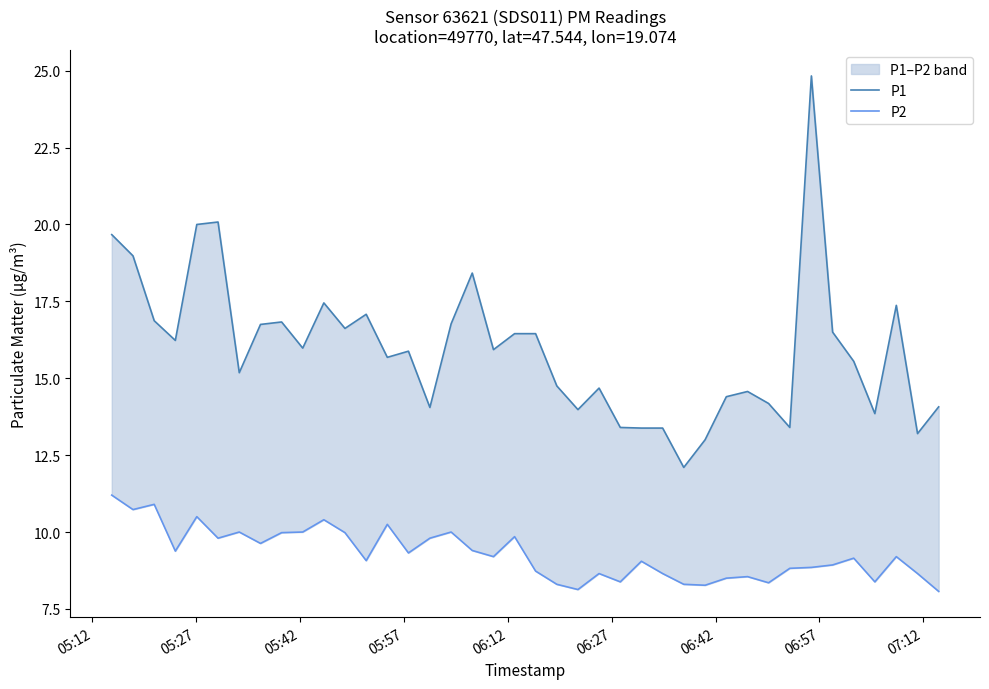

What is the sum of all P2 values?

371.3